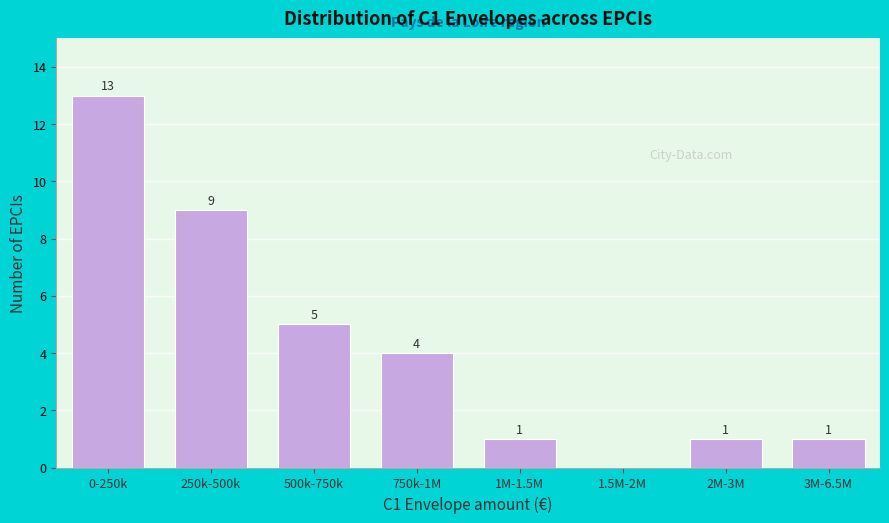

Reading left to right, list all the values displayed in this chart.

0-250k=13	250k-500k=9	500k-750k=5	750k-1M=4	1M-1.5M=1	1.5M-2M=0	2M-3M=1	3M-6.5M=1